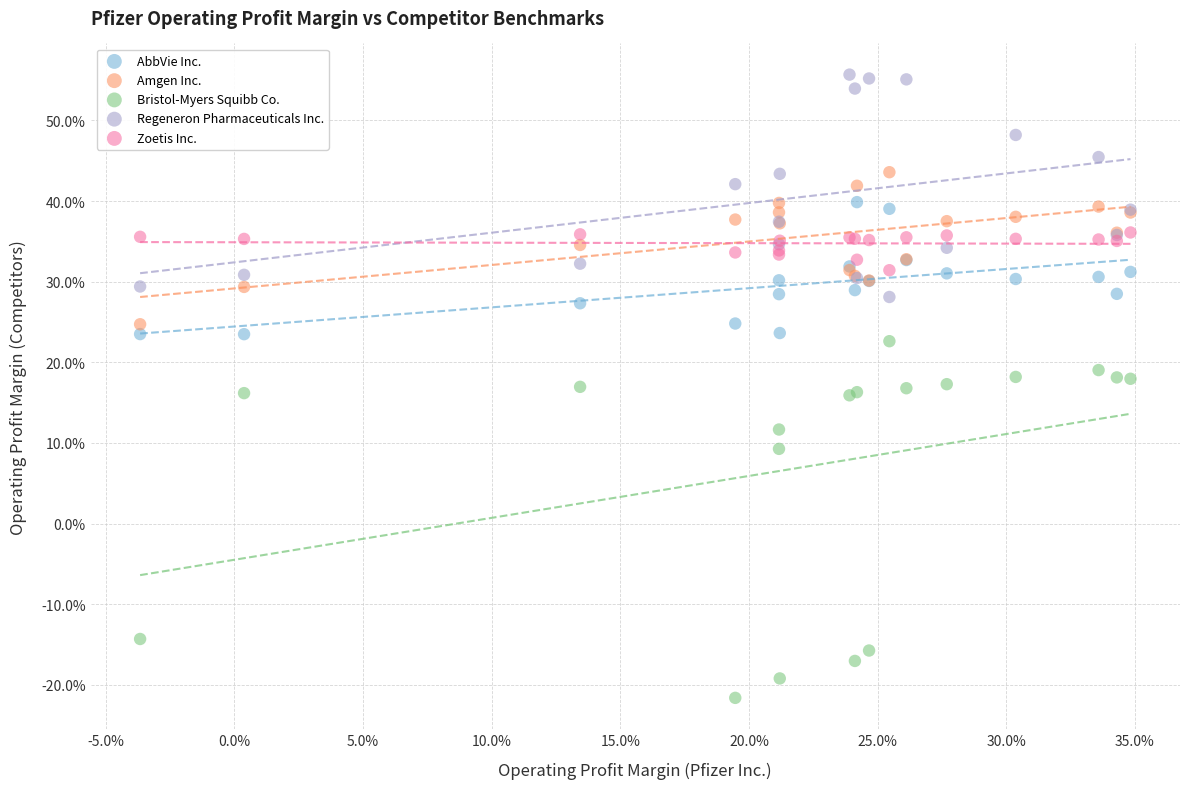

Which series has the largest Y range (max minus min)?

Bristol-Myers Squibb Co.